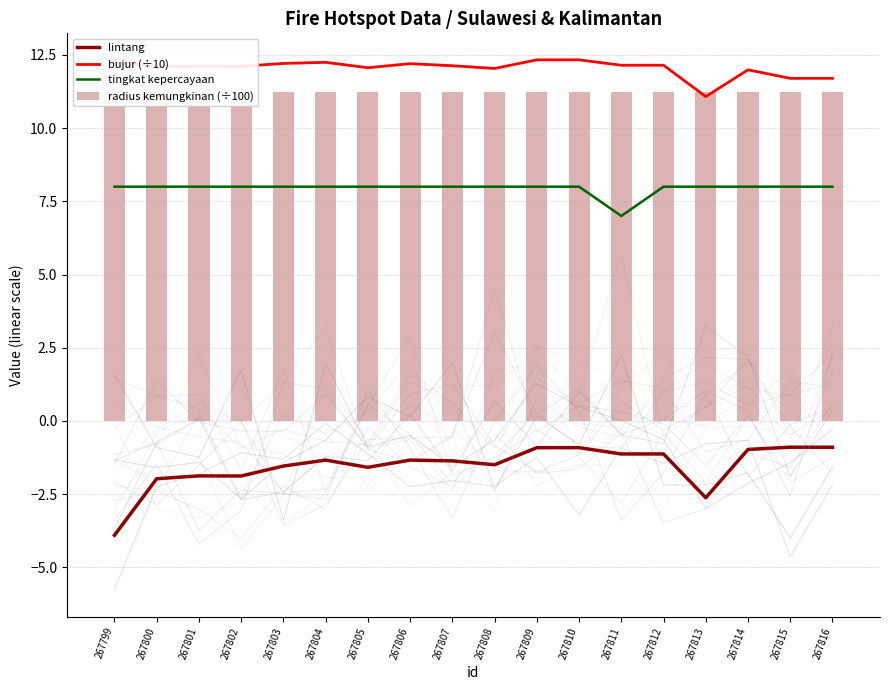

Reading right to left, list all the values displayed in this chart.

lintang: -0.9	-0.9	-1.0	-2.6	-1.1	-1.1	-0.9	-0.9	-1.5	-1.4	-1.3	-1.6	-1.3	-1.5	-1.9	-1.9	-2.0	-3.9
bujur (÷10): 11.7	11.7	12.0	11.1	12.1	12.1	12.3	12.3	12.0	12.1	12.2	12.1	12.2	12.2	12.1	12.1	12.1	12.2
tingkat kepercayaan: 8.0	8.0	8.0	8.0	8.0	7.0	8.0	8.0	8.0	8.0	8.0	8.0	8.0	8.0	8.0	8.0	8.0	8.0
radius kemungkinan (÷100): 11.2	11.2	11.2	11.2	11.2	11.2	11.2	11.2	11.2	11.2	11.2	11.2	11.2	11.2	11.2	11.2	11.2	11.2